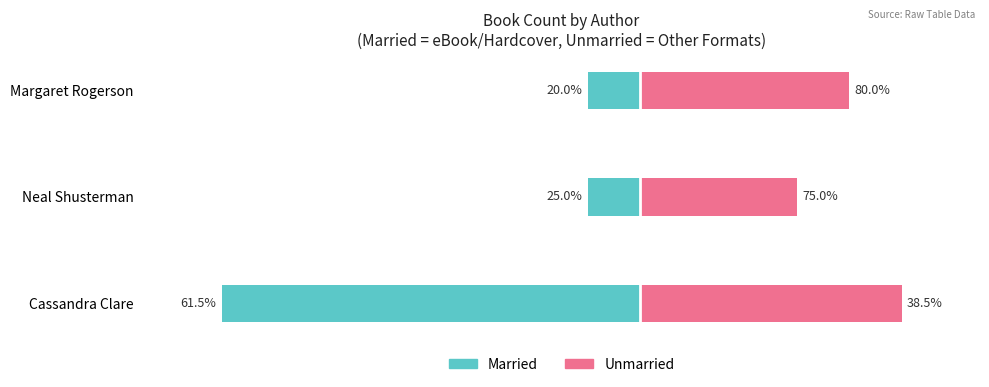

The value of Married at Cassandra Clare is -8. True or false?

True